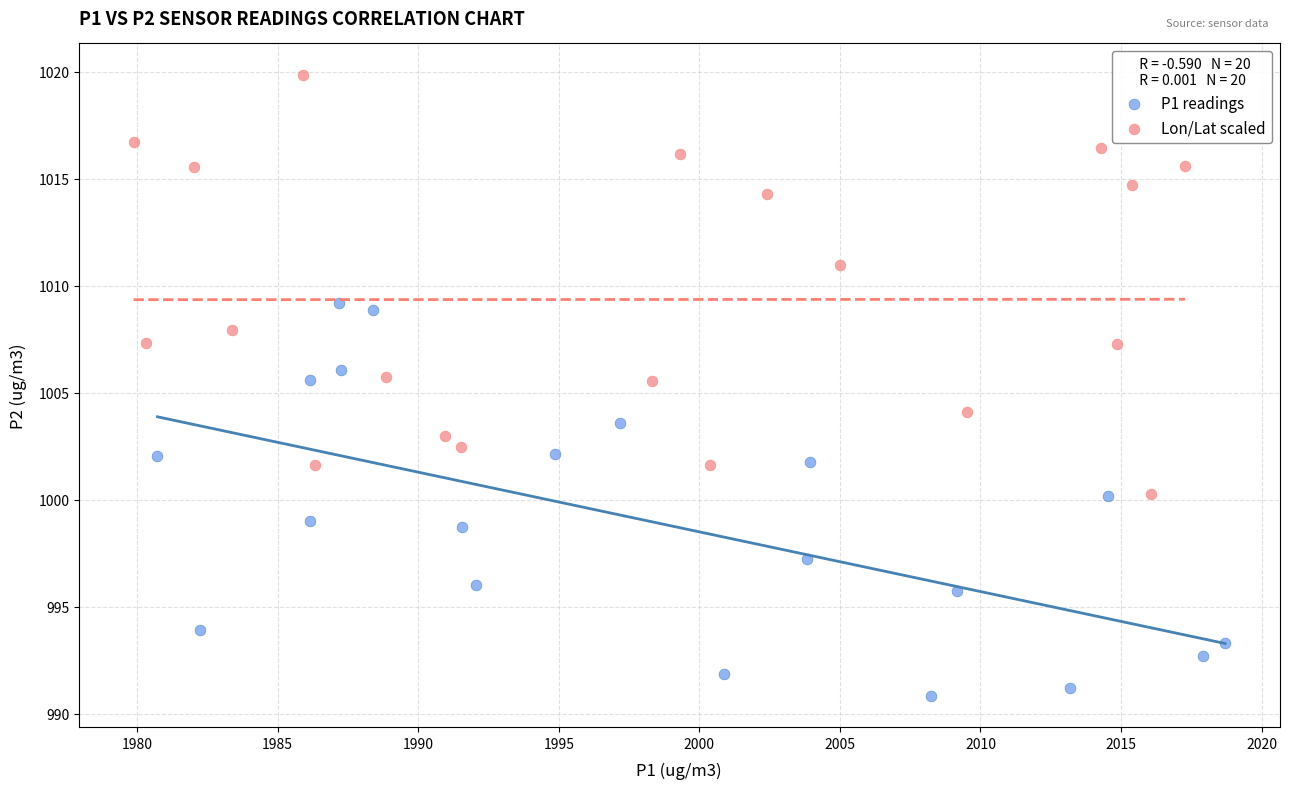

Which series contains the lowest Y value?

P1 readings